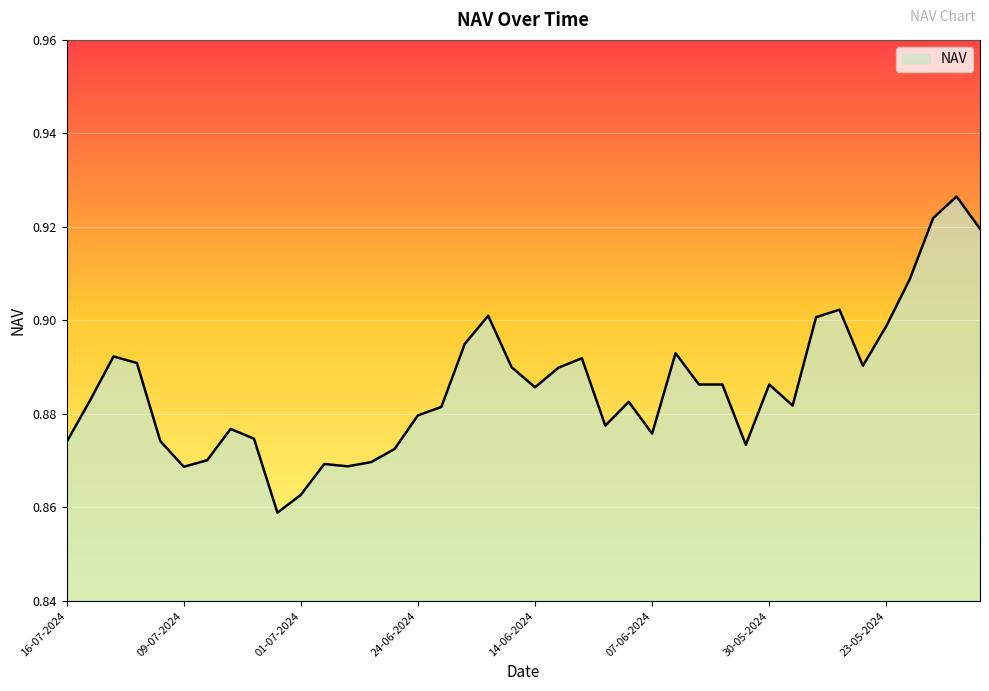

How many lines are shown in the chart?

1